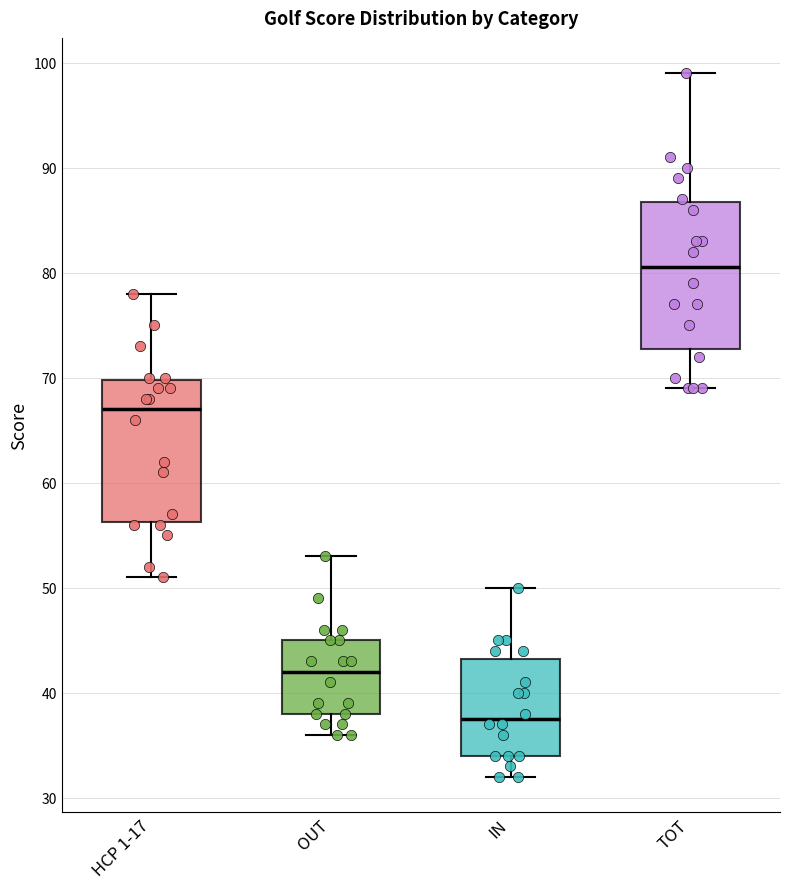

Reading left to right, transcribe this box plot: for each box, give where its median line is, the range the box spans, and where its two whiskers end, as read against the y-axis. The values are not printed on the chart, so give them approximately, as read against the axis.

HCP 1-17: median 67, box 56 to 70, whiskers 51 to 78
OUT: median 42, box 38 to 45, whiskers 36 to 53
IN: median 38, box 34 to 43, whiskers 32 to 50
TOT: median 81, box 73 to 87, whiskers 69 to 99